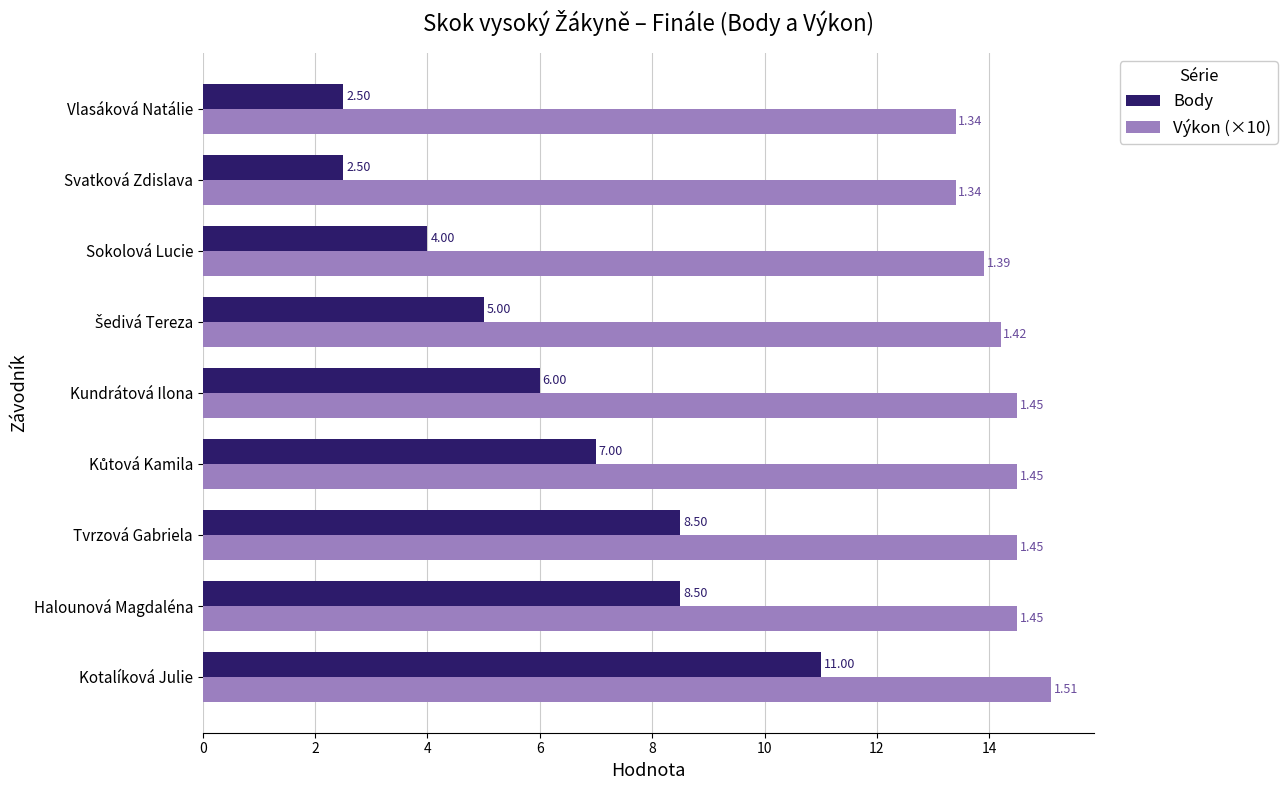

What is the difference between the highest and lowest values at Sokolová Lucie?

9.9